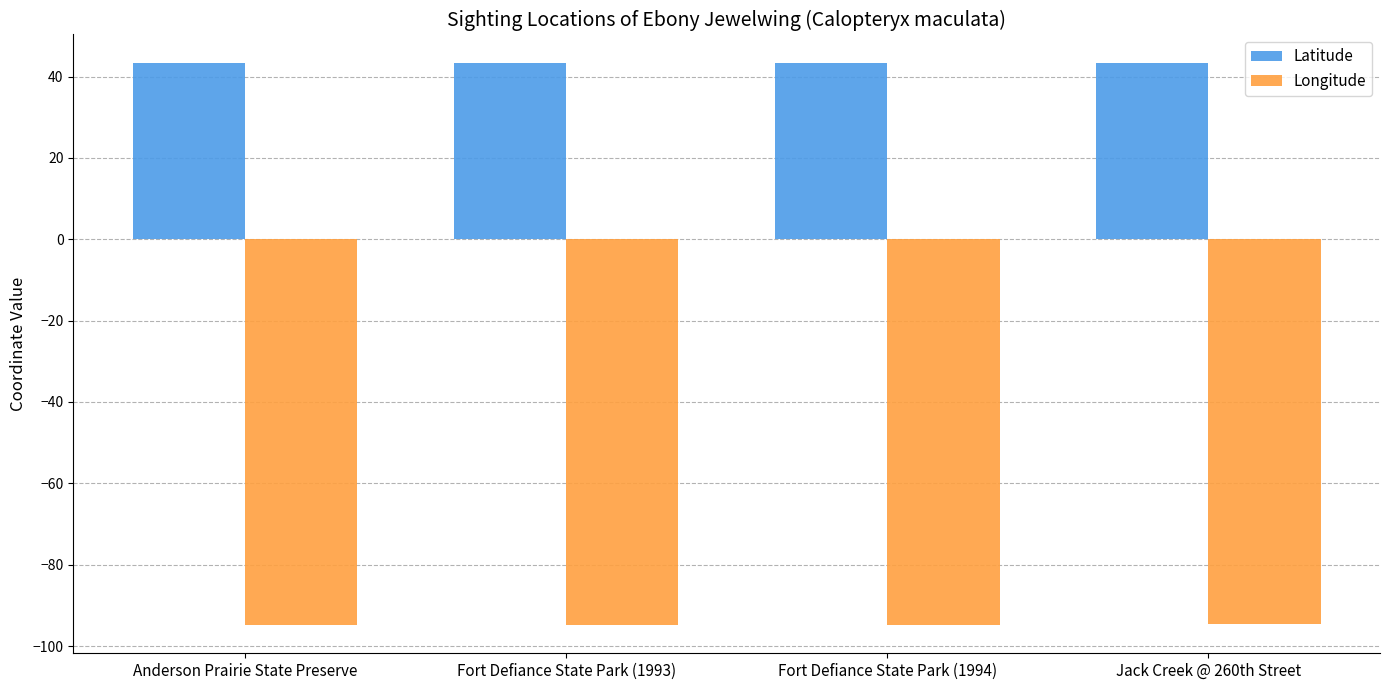

What is the label of the 4th bar from the left?

Jack Creek @ 260th Street